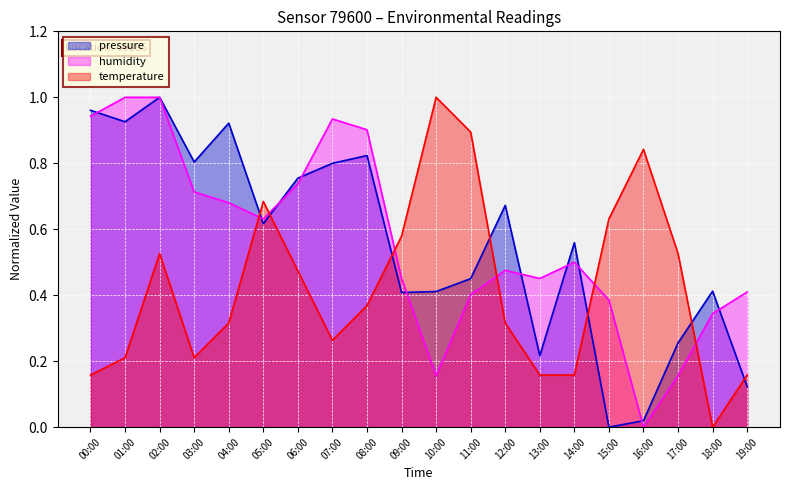

True or false: temperature has more than 1 interior local peaks.

True